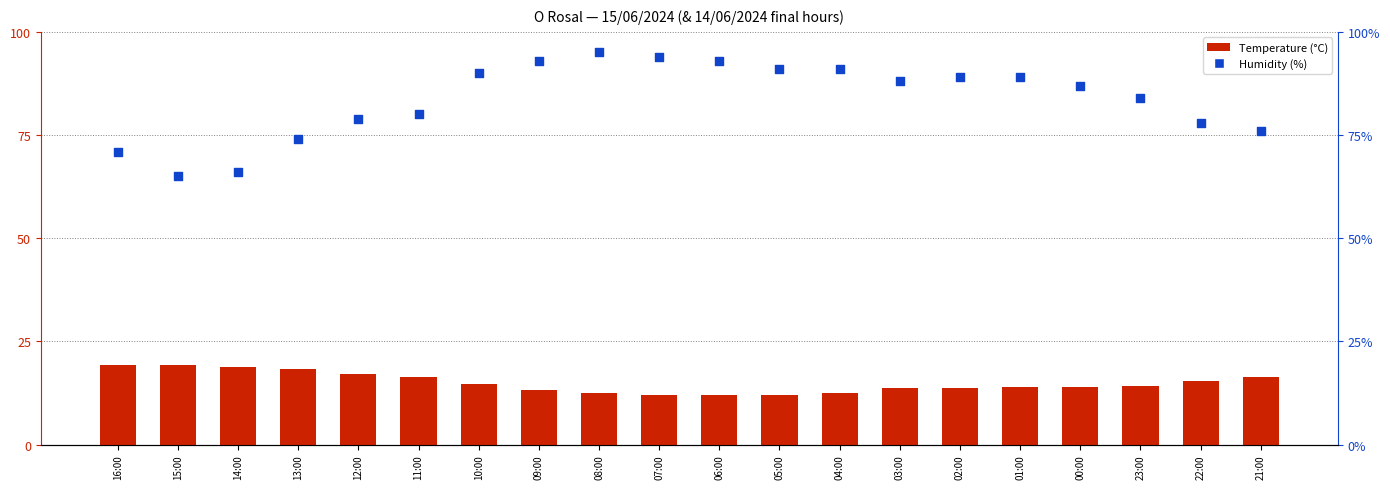

Is the value of Humidity (%) at 04:00 greater than the value of Temperature (°C) at 06:00?

Yes